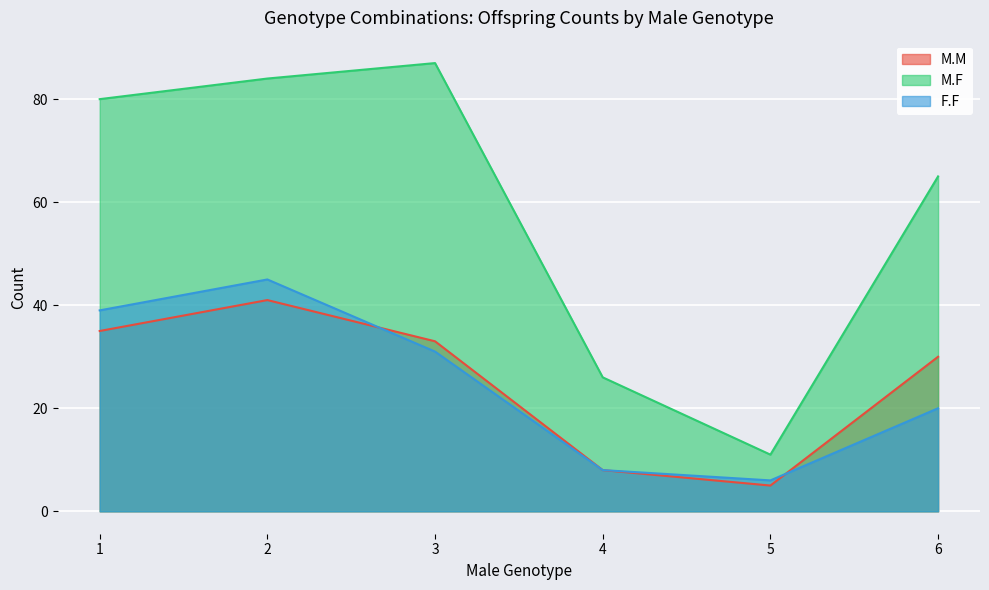

True or false: F.F has more than 1 points higher than both neighbors.

False